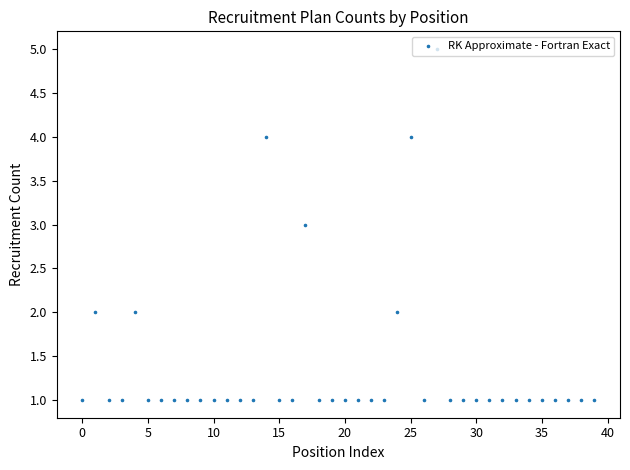

Between 27 and 15, which is larger?

27